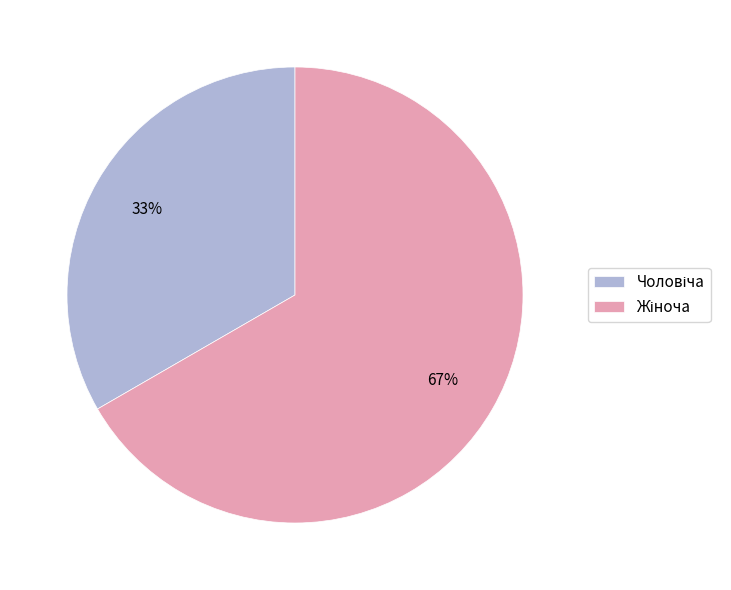

How many slices are in this pie chart?

2